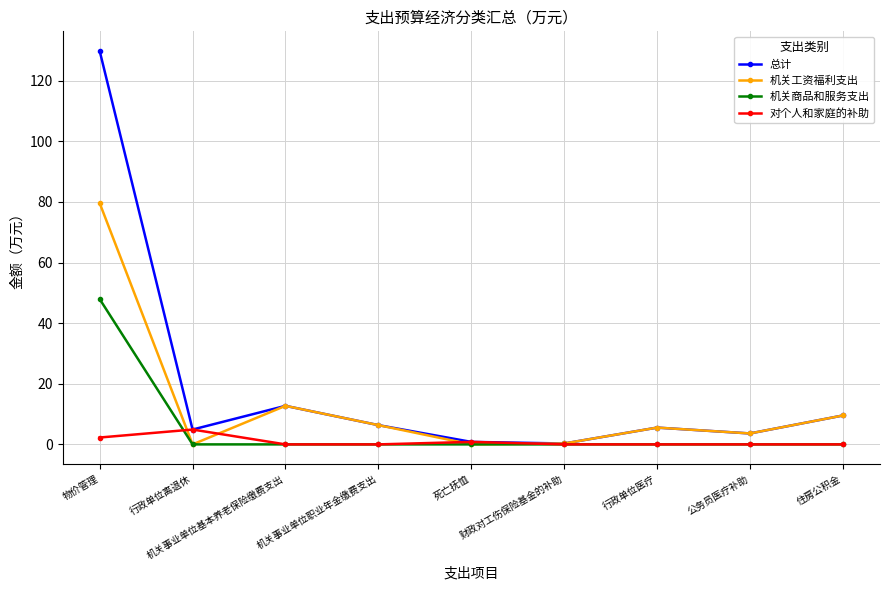

The 机关商品和服务支出 series shows 0.0 at 死亡抚恤. True or false?

True